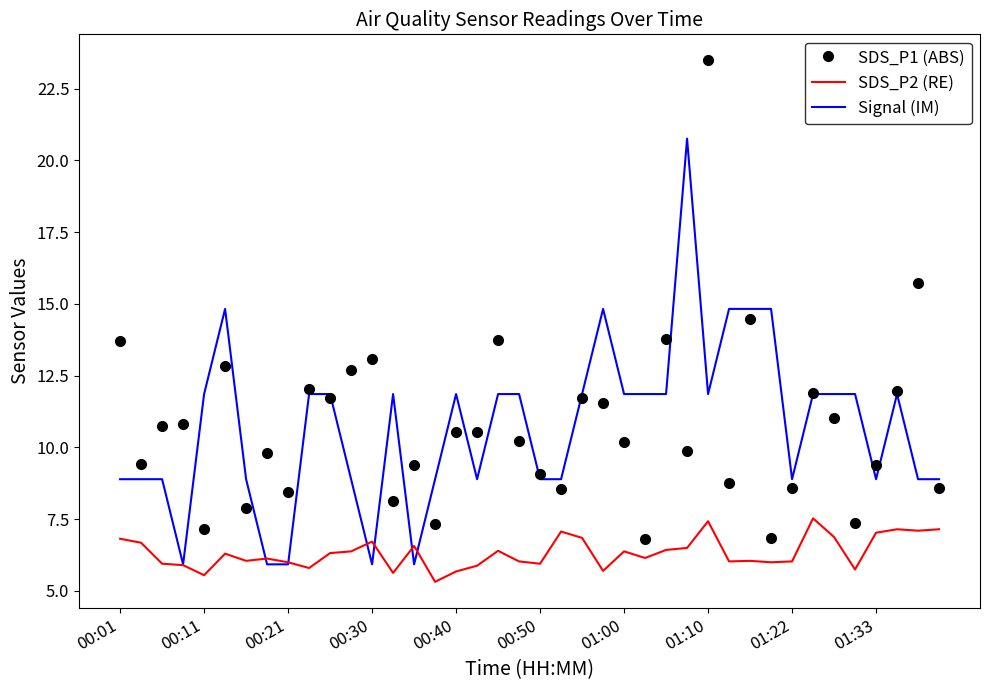

True or false: SDS_P2 (RE) and SDS_P1 (ABS) intersect in this chart.

False